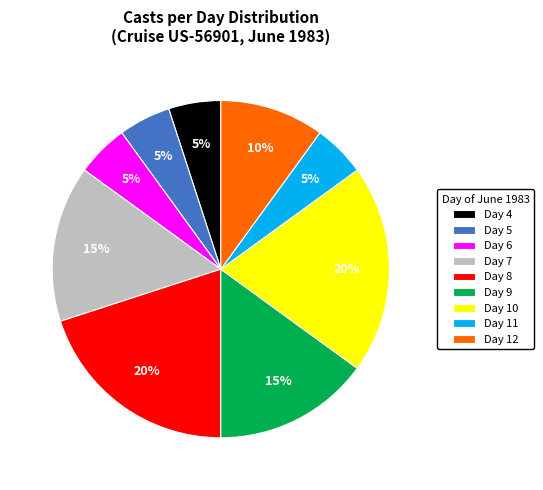

Does Day 5 represent more than half of the total?

No